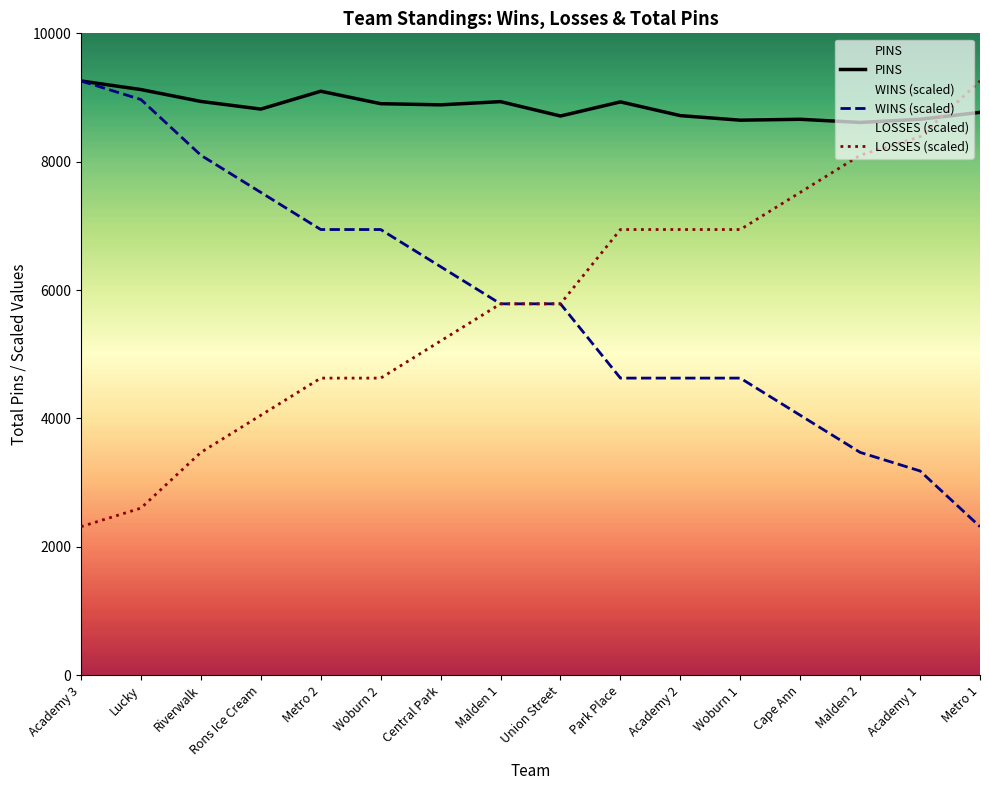

Which series has the widest spread of values?

WINS